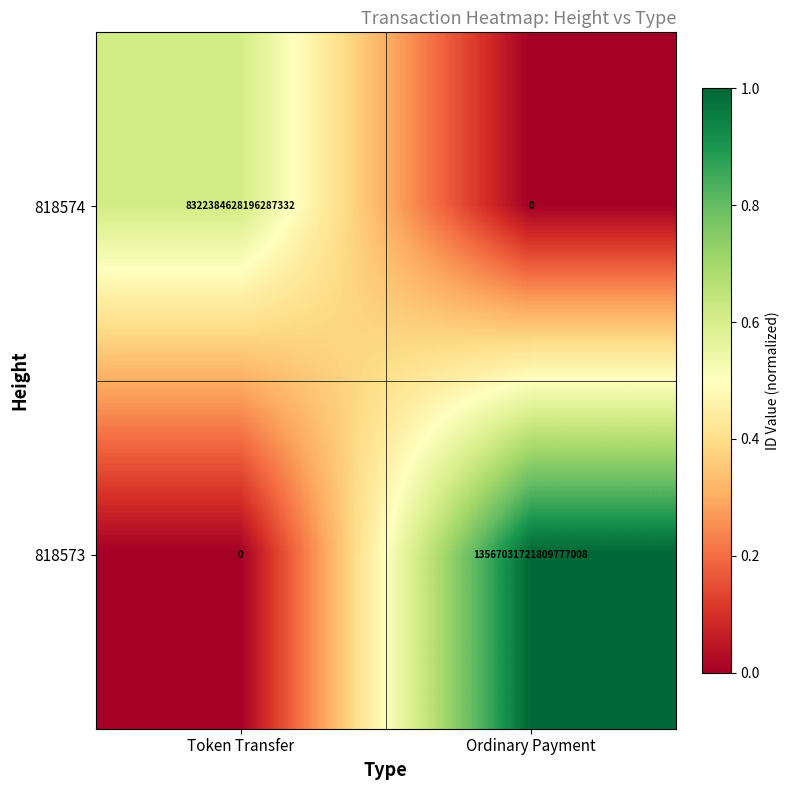

Which category has the lowest value in the 818574 series?

Ordinary Payment